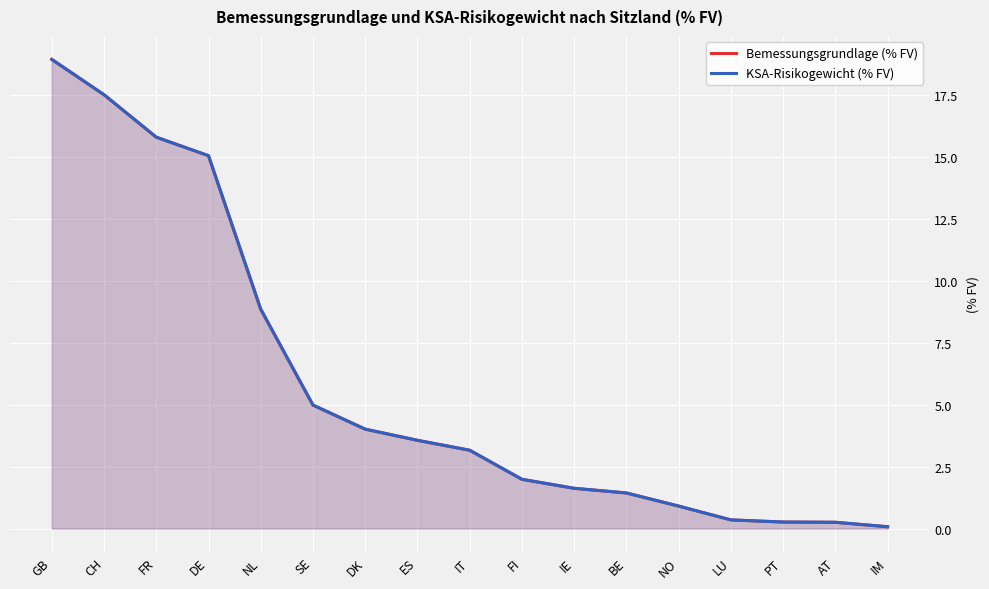

The Bemessungsgrundlage (% FV) series shows 6.0 at DK. True or false?

False